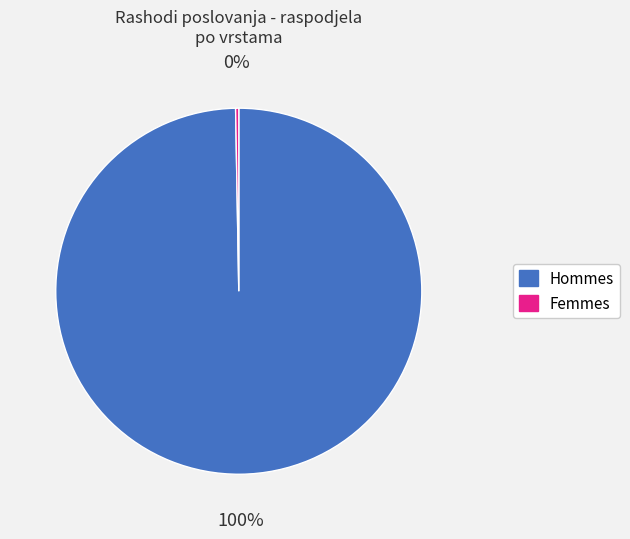

To the nearest percent, what is the average slice percentage?

50%